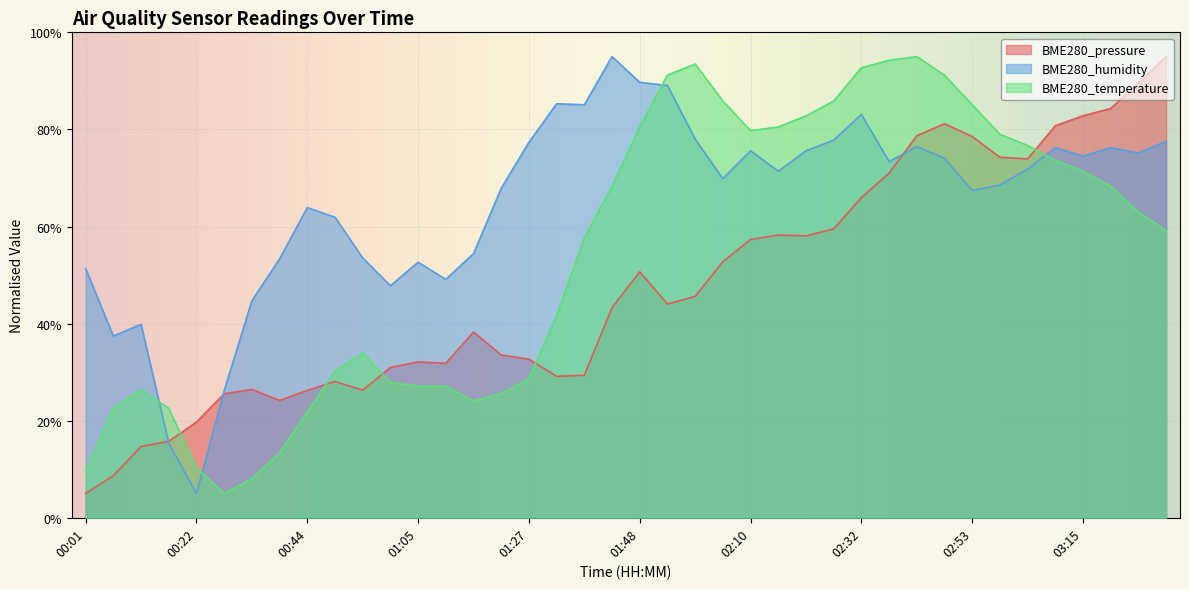

At which category does BME280_temperature reach its first local peak?

00:11